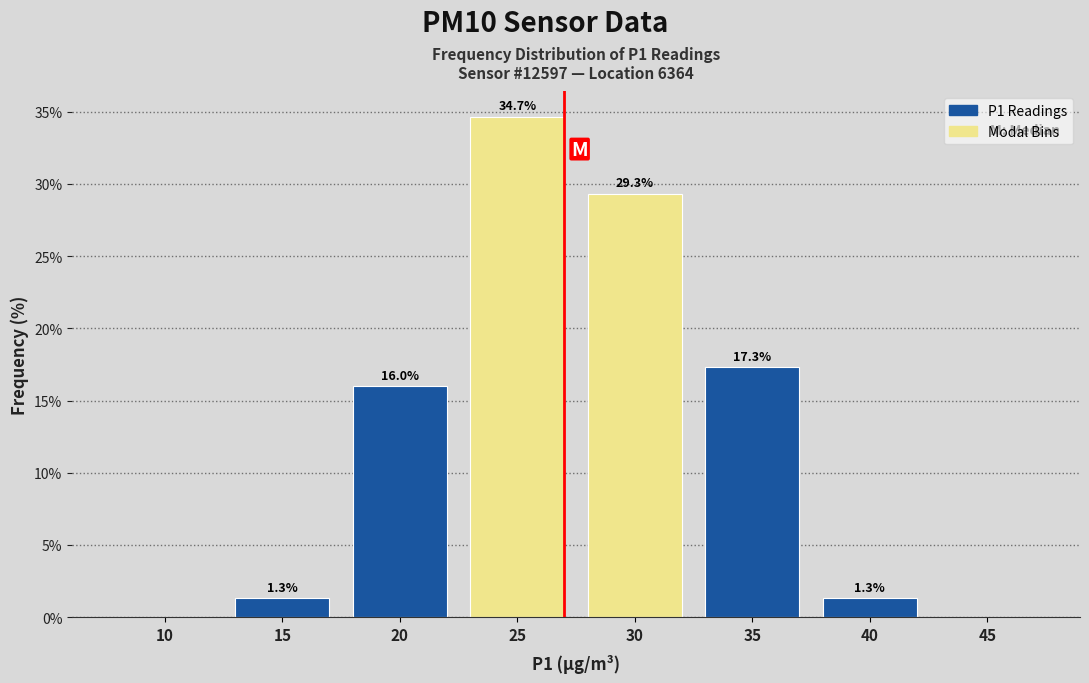

Reading left to right, what are all the values shown in this chart?

10=0.0	15=1.3	20=16.0	25=34.7	30=29.3	35=17.3	40=1.3	45=0.0